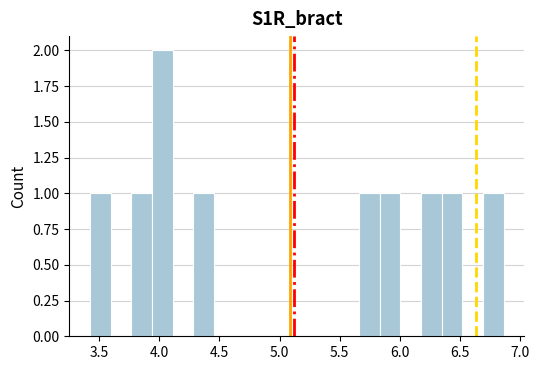

Read against the x-axis, roughly where is the centre of the tallest bar?

4.05